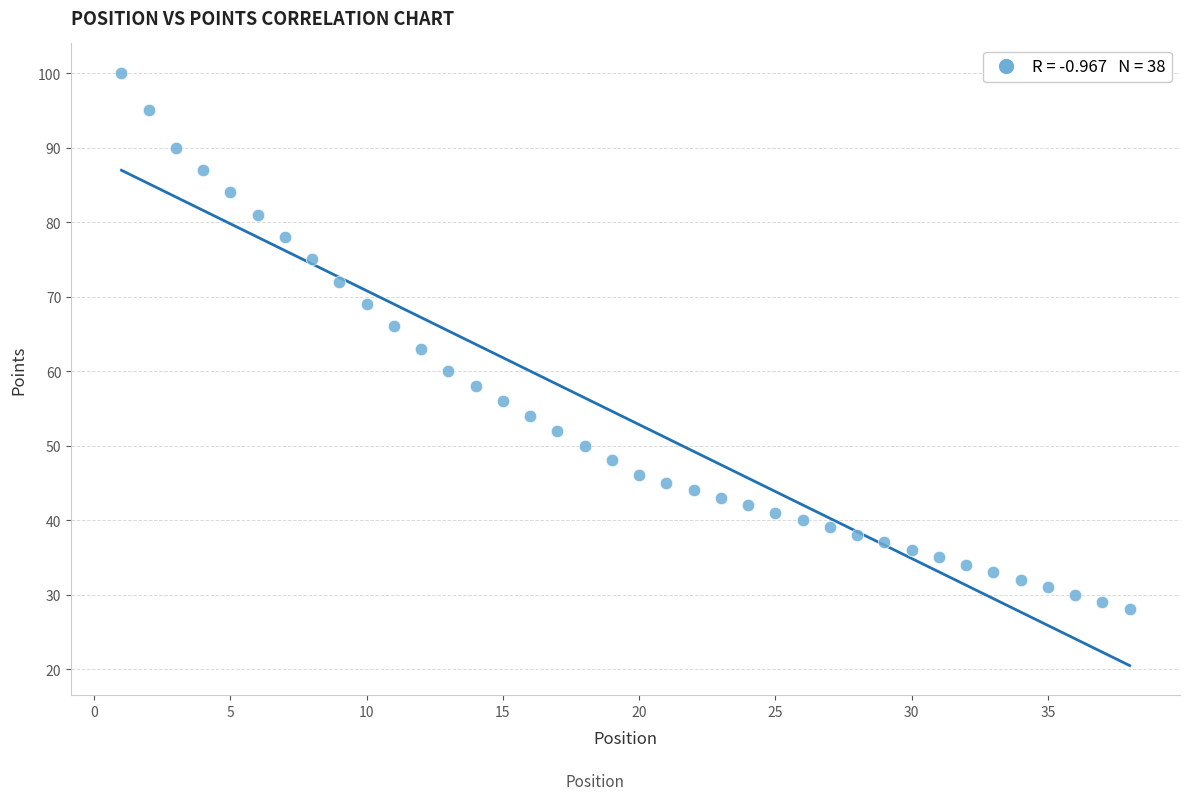

What Y value in the scatter plot is closest to 64?

63